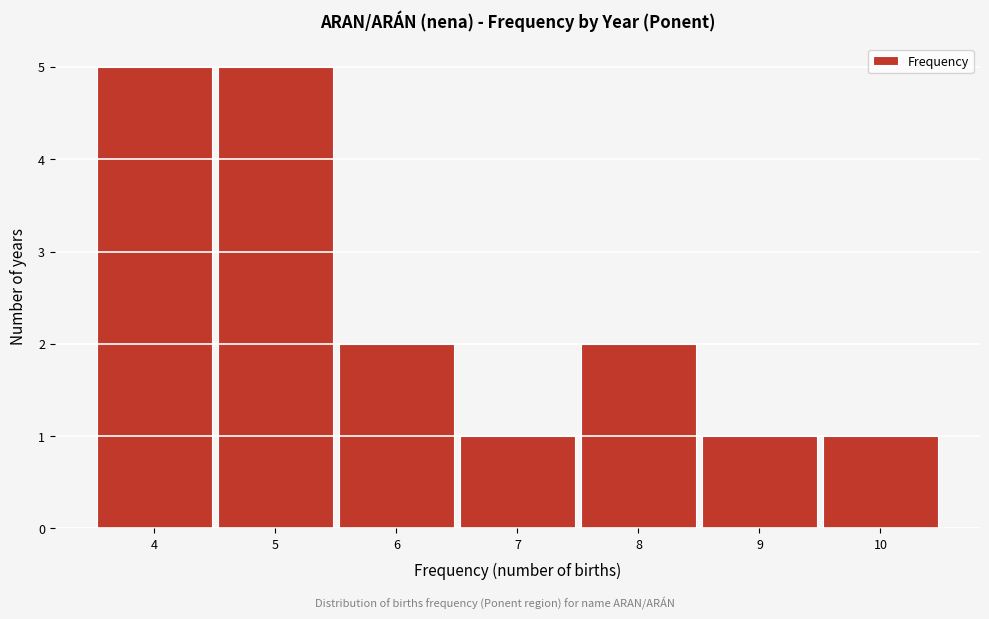

Reading left to right, list every bar in this chart as the range it spans on the x-axis followed by its height. The values are not printed on the chart, so give them approximately, as read against the axis.

3.5 to 4.5: 5
4.5 to 5.5: 5
5.5 to 6.5: 2
6.5 to 7.5: 1
7.5 to 8.5: 2
8.5 to 9.5: 1
9.5 to 10.5: 1